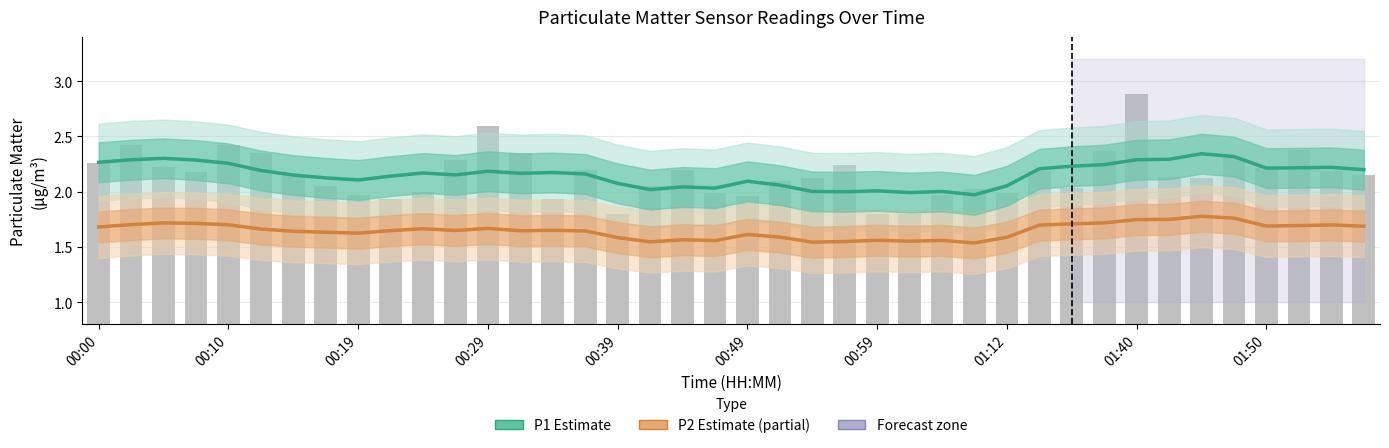

How many categories are shown in the chart?

40